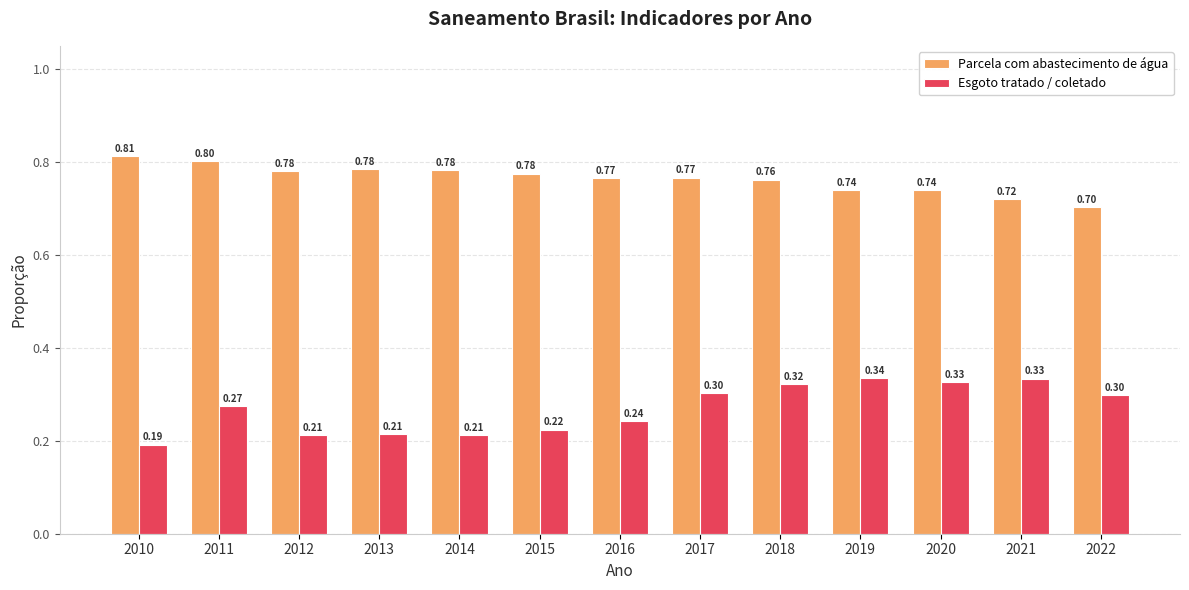

What is the maximum value shown in the chart?

0.8